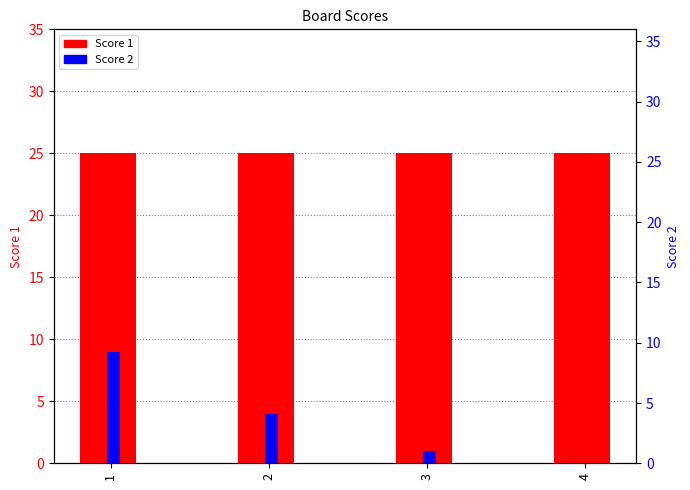

Reading left to right, list all the values displayed in this chart.

Score 1: 25	25	25	25
Score 2: 9	4	1	0